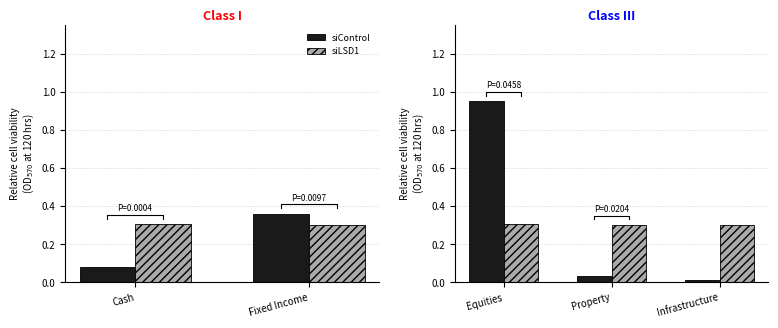

What is the label of the 2nd bar from the left?

Property